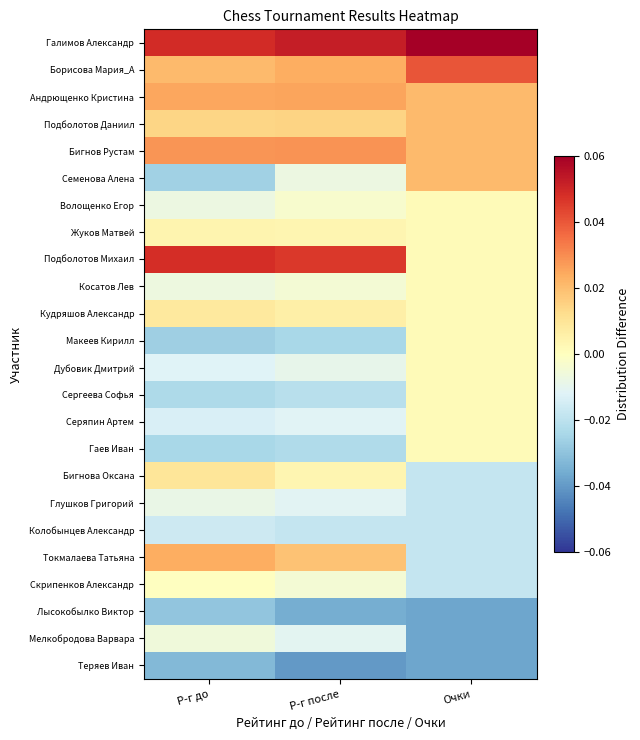

Which series changed the most between Р-г после and Очки?

Подболотов Михаил